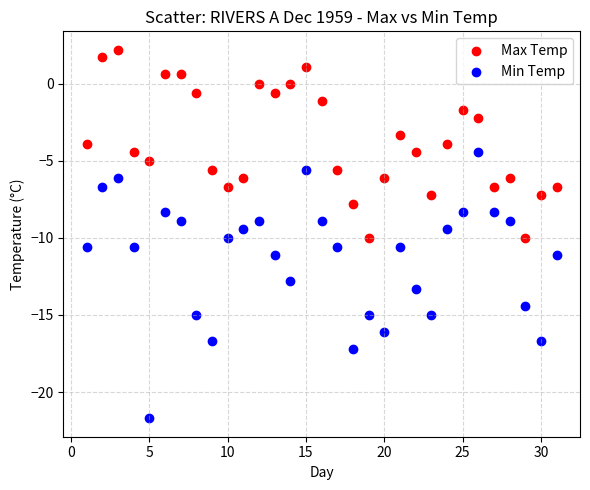

What are all the series names shown in the legend?

Max Temp, Min Temp